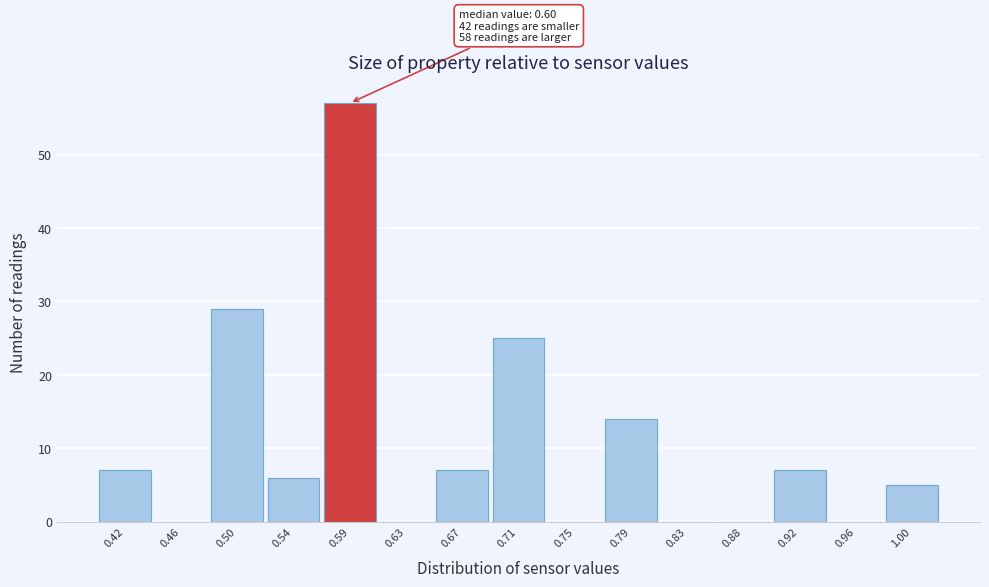

Over which range of the x-axis is the bar tallest?

0.565 to 0.605